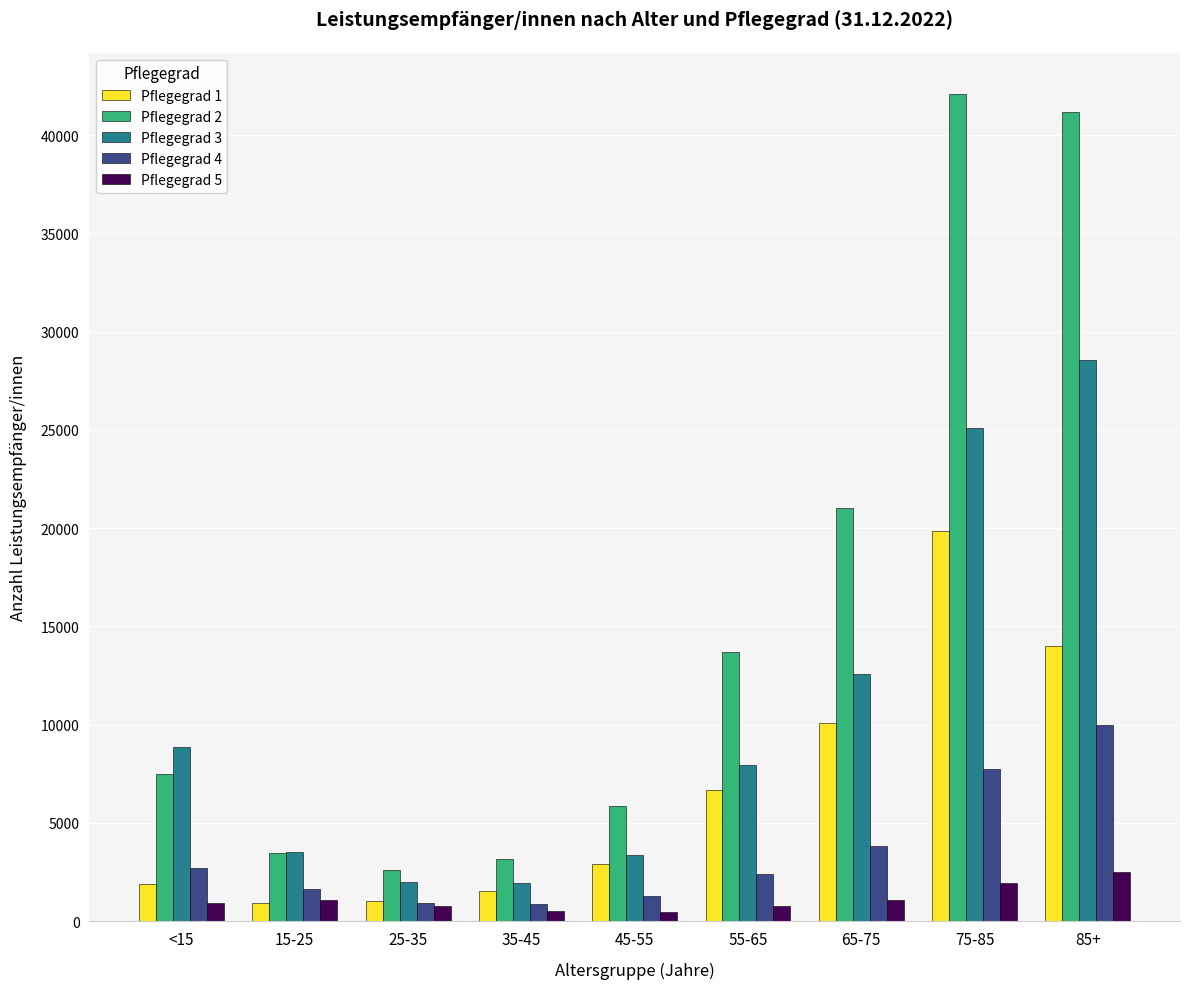

What value does the Pflegegrad 4 series have at 65-75, to the nearest 50?

3850